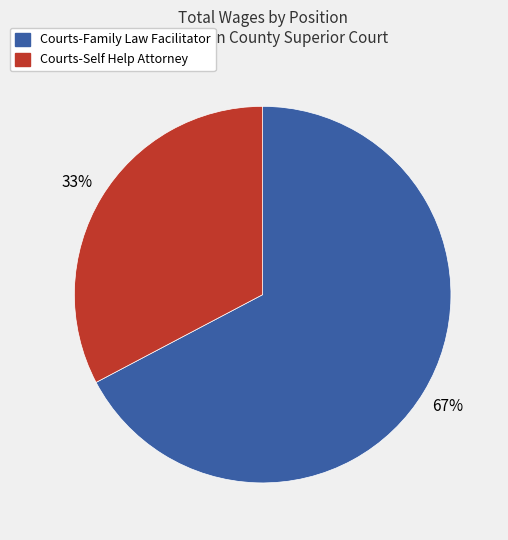

How many slices are in this pie chart?

2